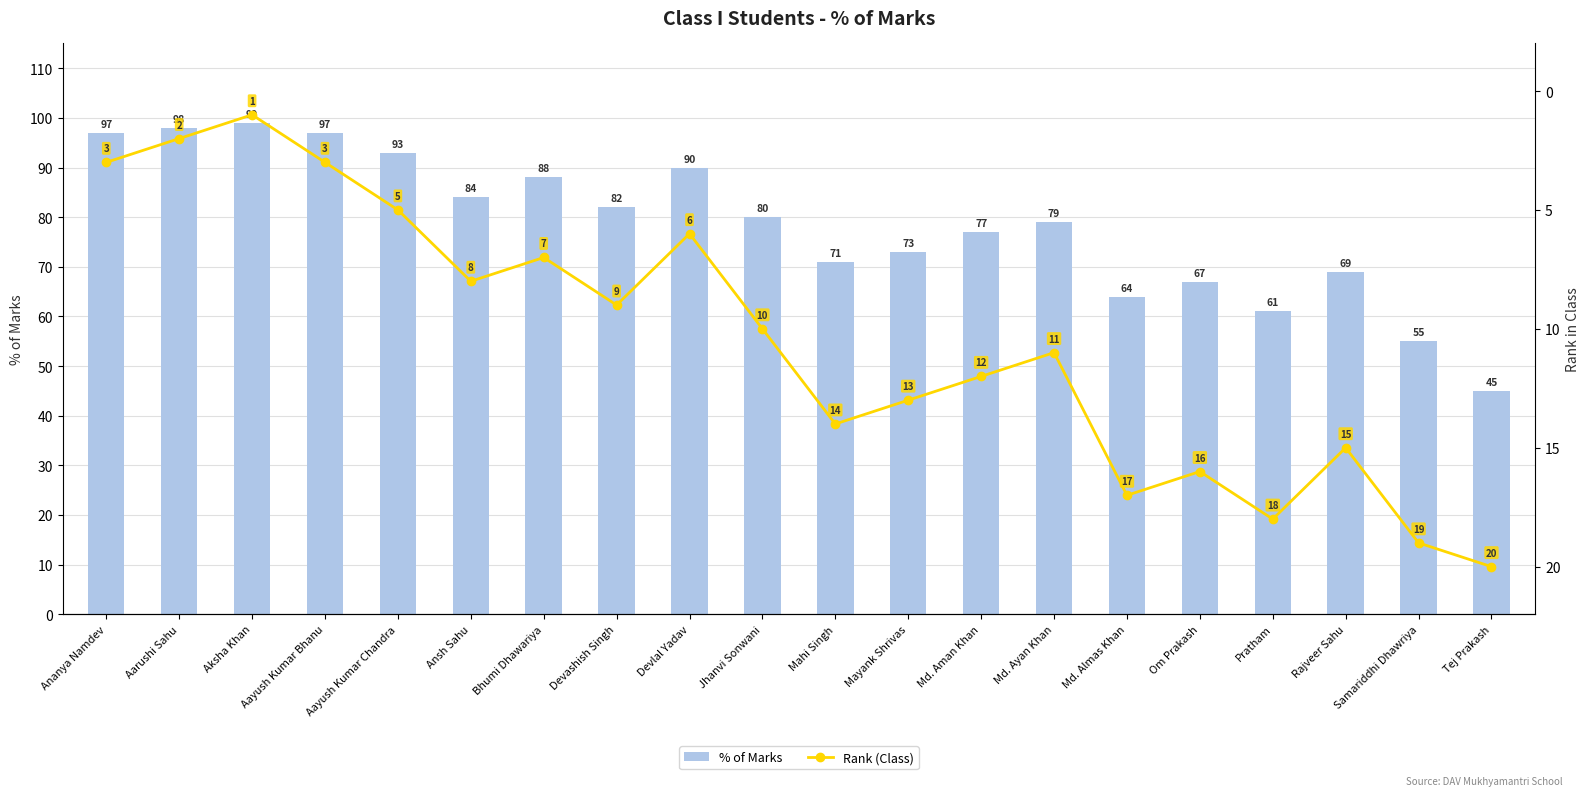

Which category has the lowest value across all series?

Aksha Khan